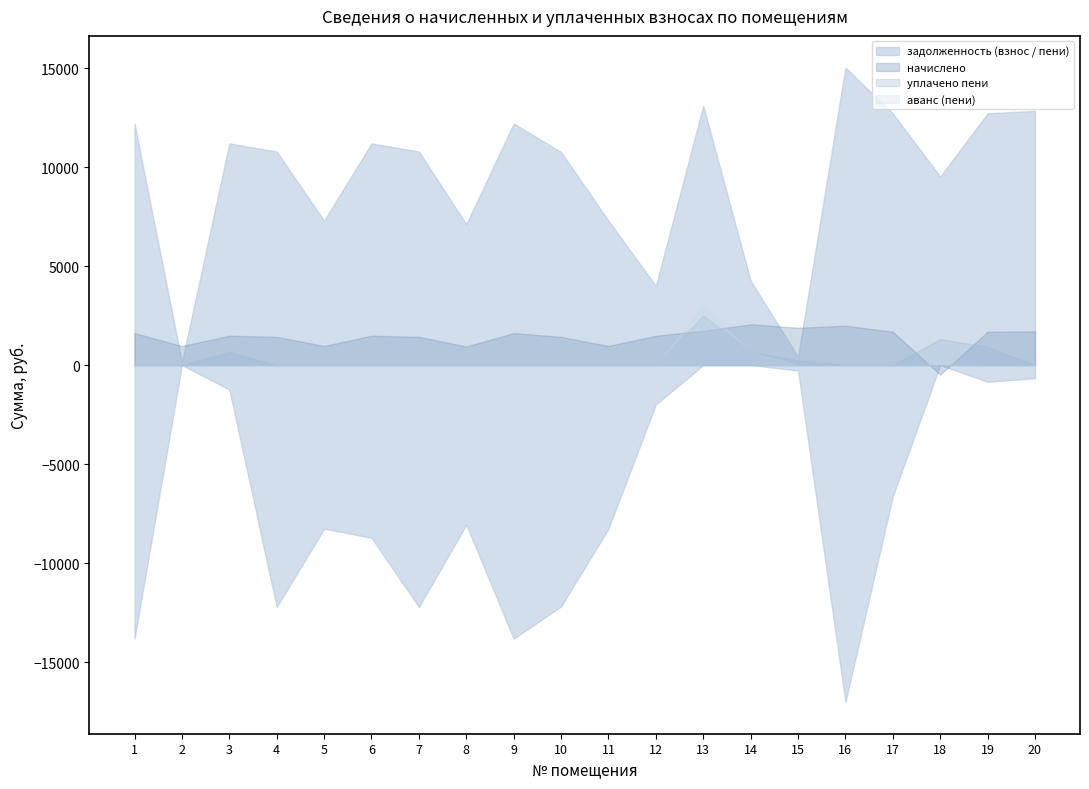

The value of аванс (пени) at 5 is -1336.0. True or false?

False